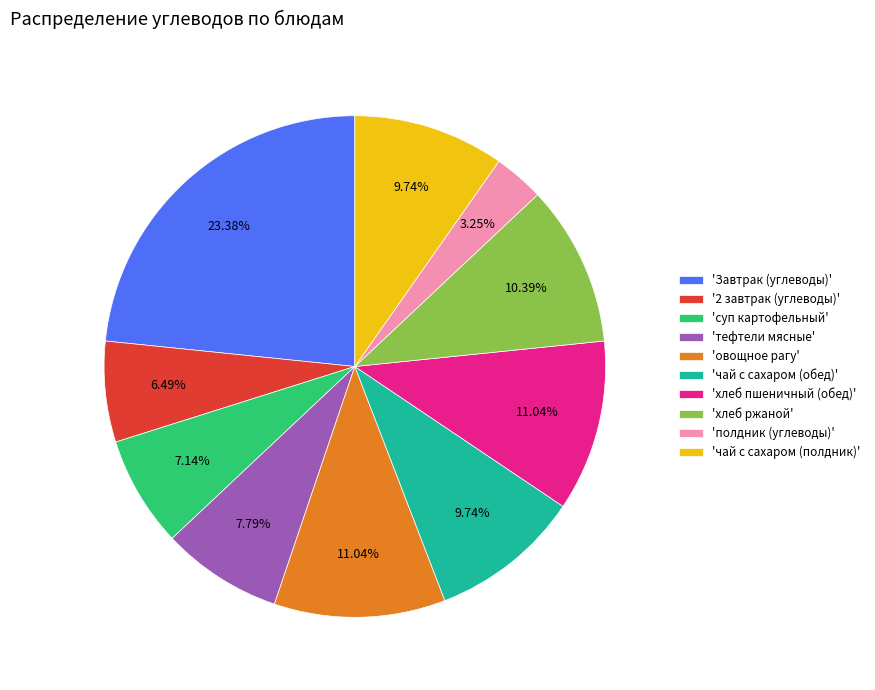

What is the ratio of the value at 'хлеб пшеничный (обед)' to the value at 'тефтели мясные'?

1.4